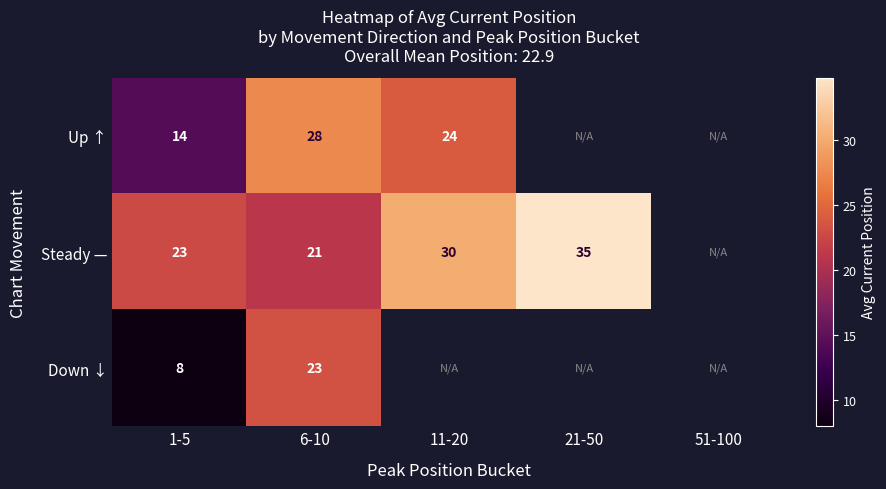

Between 1-5 and 11-20, which is larger?

11-20